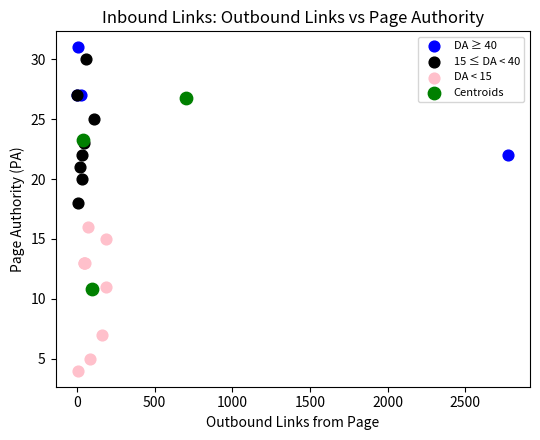

Which series contains the lowest Y value?

DA < 15